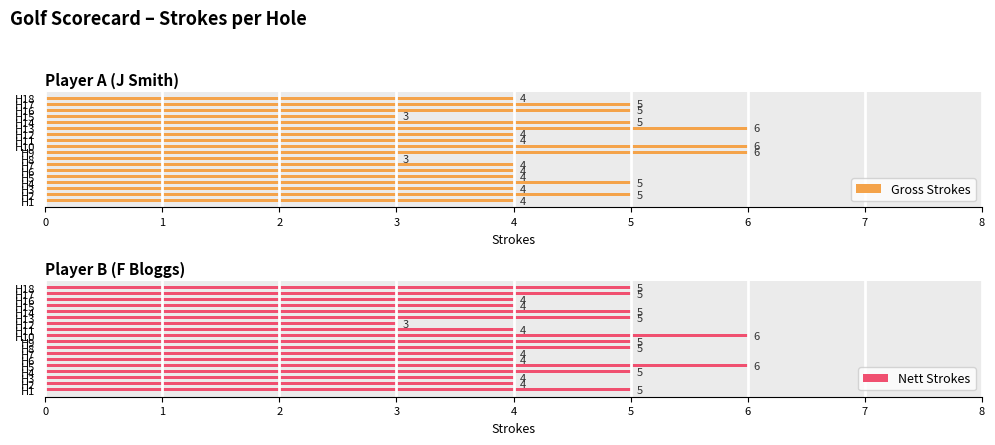

How many Gross Strokes values are between 4 and 5?

13